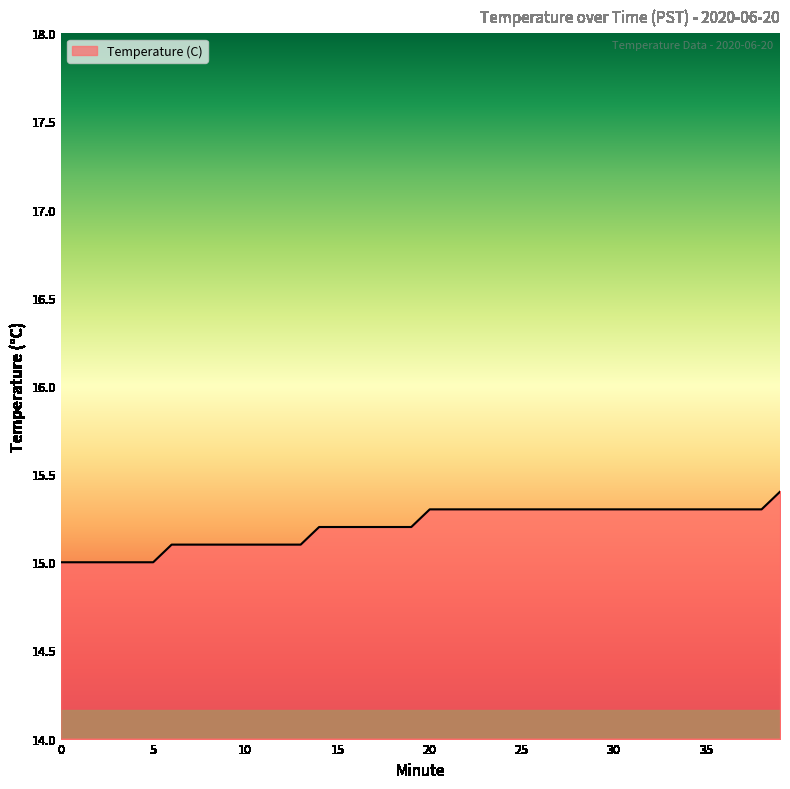

What is the smallest value displayed?

15.0